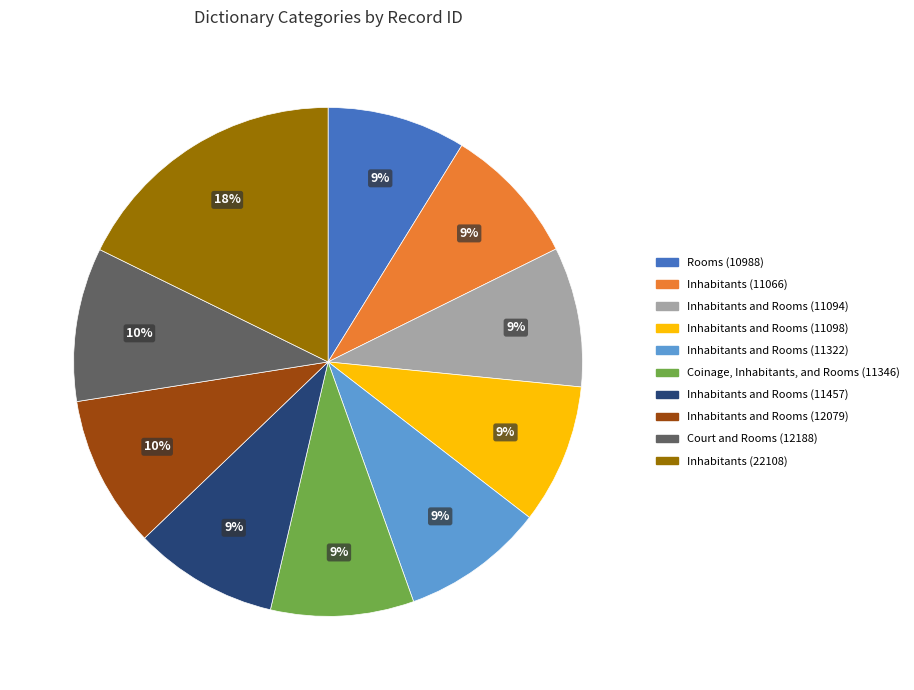

Do Inhabitants and Rooms (11094) and Inhabitants and Rooms (12079) together represent more than half of the pie?

No